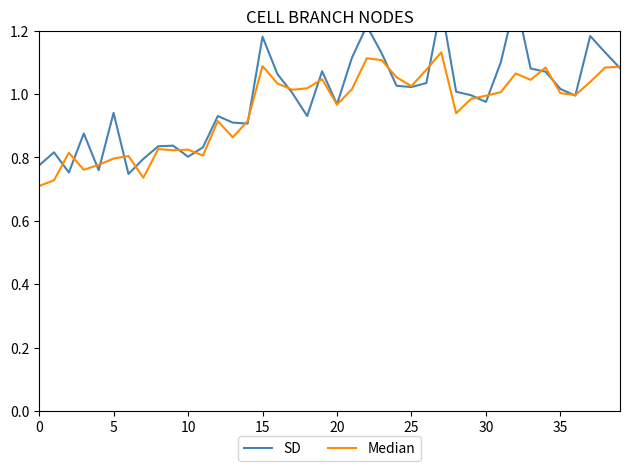

Does the chart display data point markers on the line(s)?

No